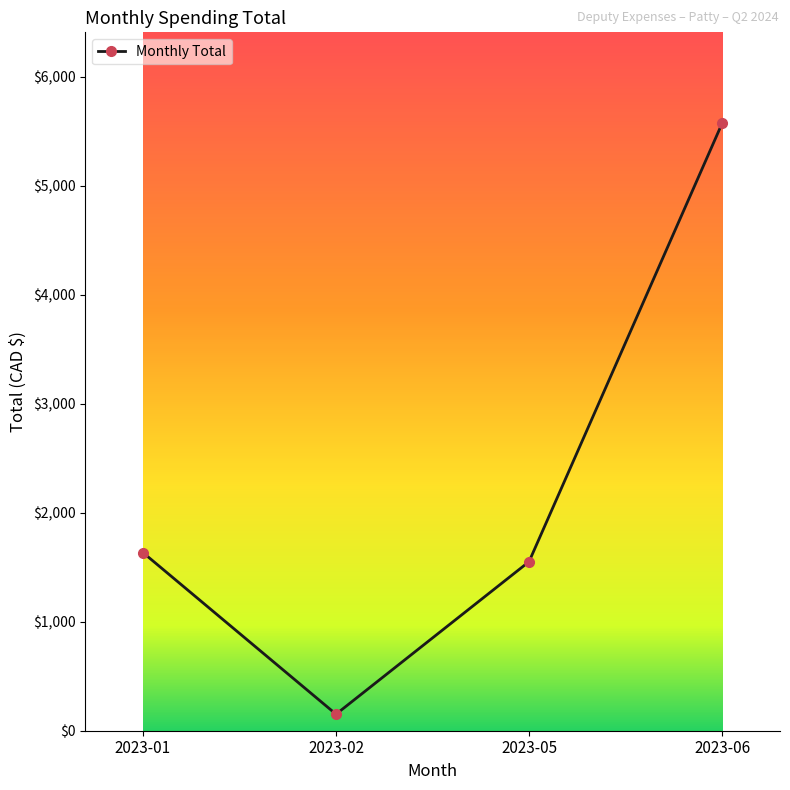

What is the approximate value at 2023-05?

1550.8